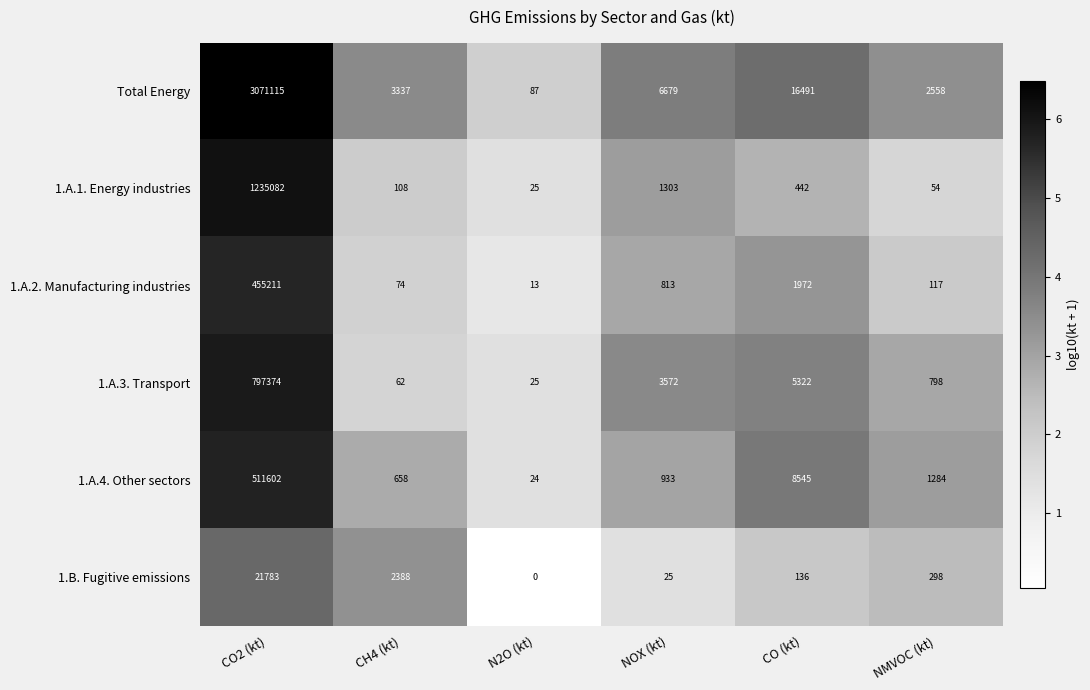

What is the difference between the highest and lowest values at CO2 (kt)?

3049332